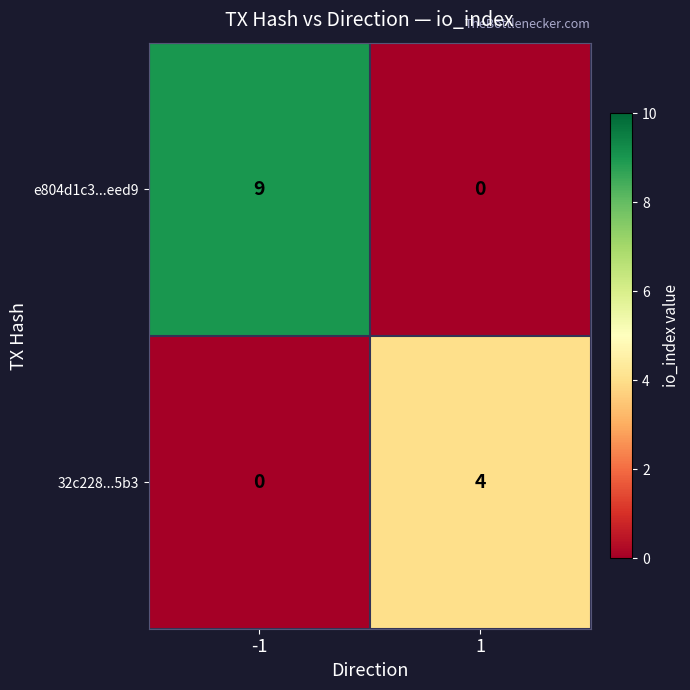

Rank the series by their average value, from highest to lowest.

e804d1c3...eed9, 32c228...5b3